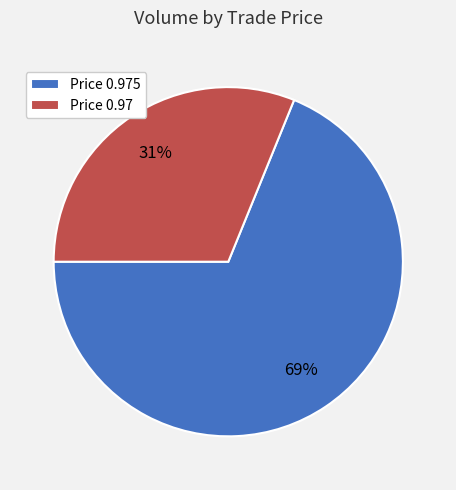

Count the number of slices in the pie.

2